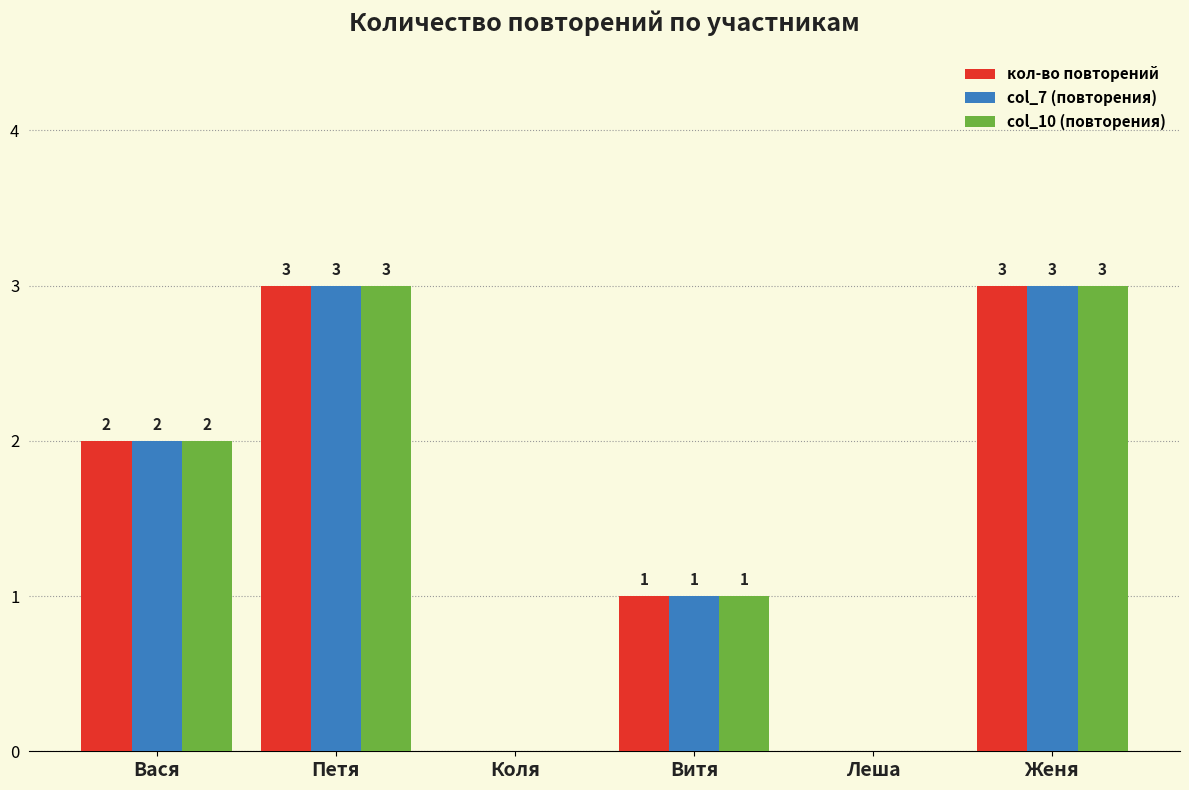

What is the total value across all series at Витя?

3